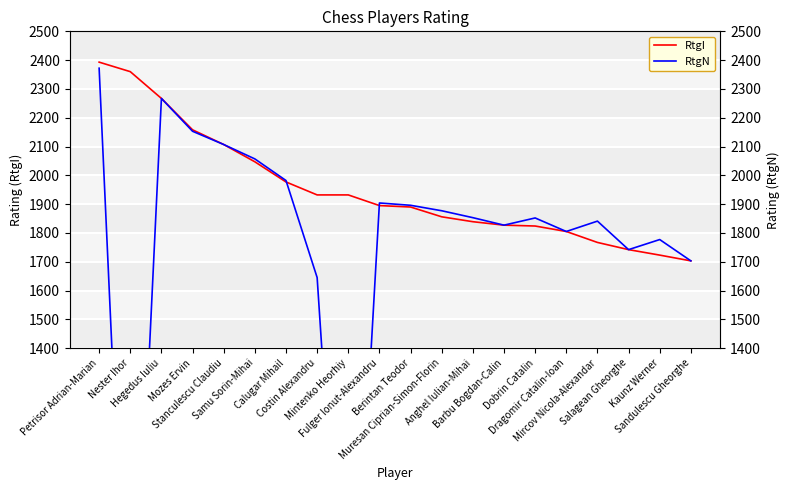

True or false: RtgI and RtgN intersect in this chart.

True